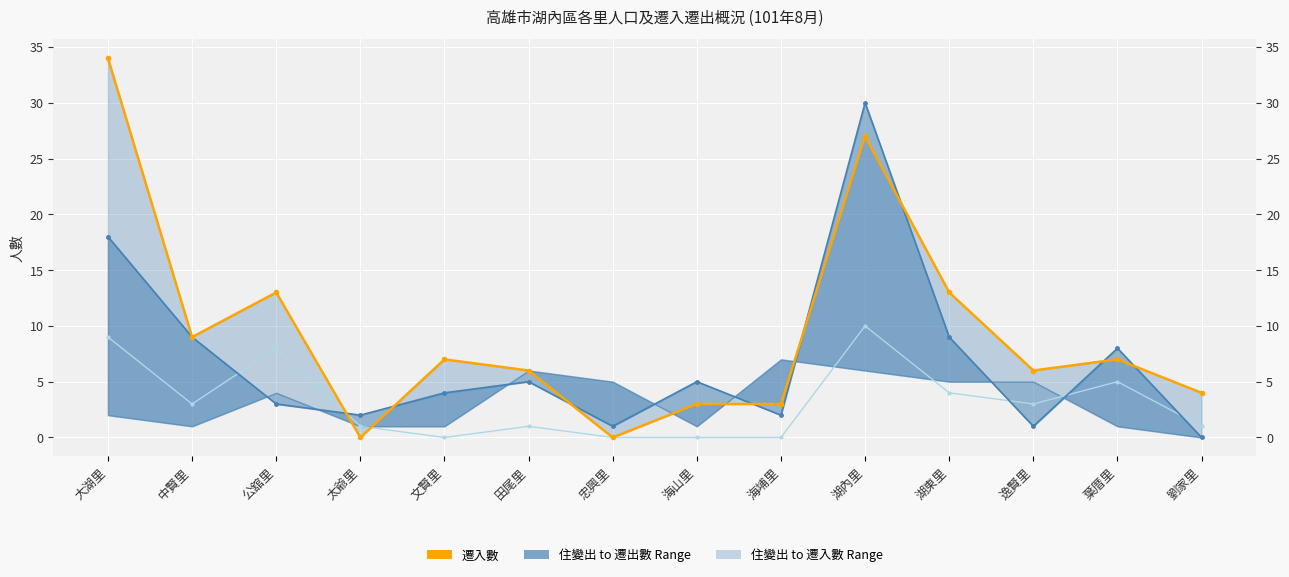

What is the average value of the 遷入數 series?

9